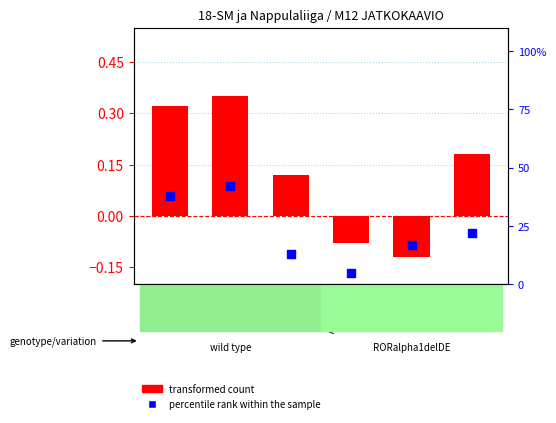

At which category is the sum across all series the highest?

TIP-70